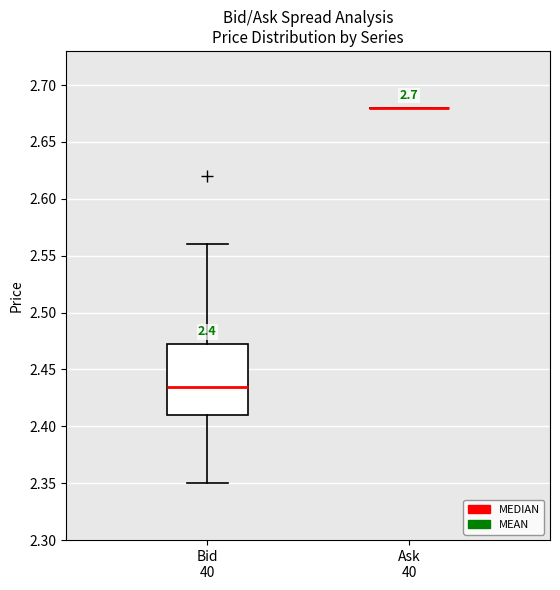

Reading left to right, read every box against the y-axis: the position of its median line, the range the box covers, and the ends of its whiskers. The values are not printed on the chart, so give them approximately, as read against the axis.

Bid 40: median 2.435, box 2.410 to 2.475, whiskers 2.350 to 2.560
Ask 40: box collapsed to a line at 2.680, whiskers 2.680 to 2.680